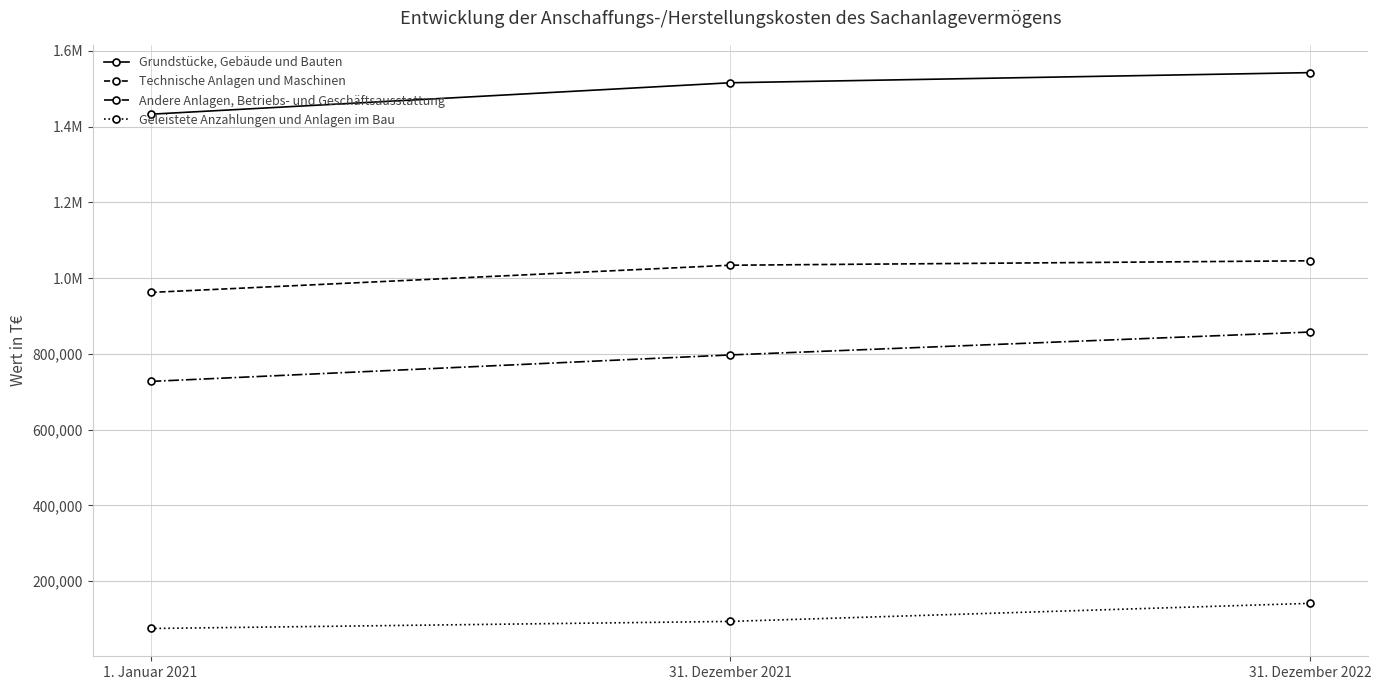

Is this an area chart (filled region under the line)?

No